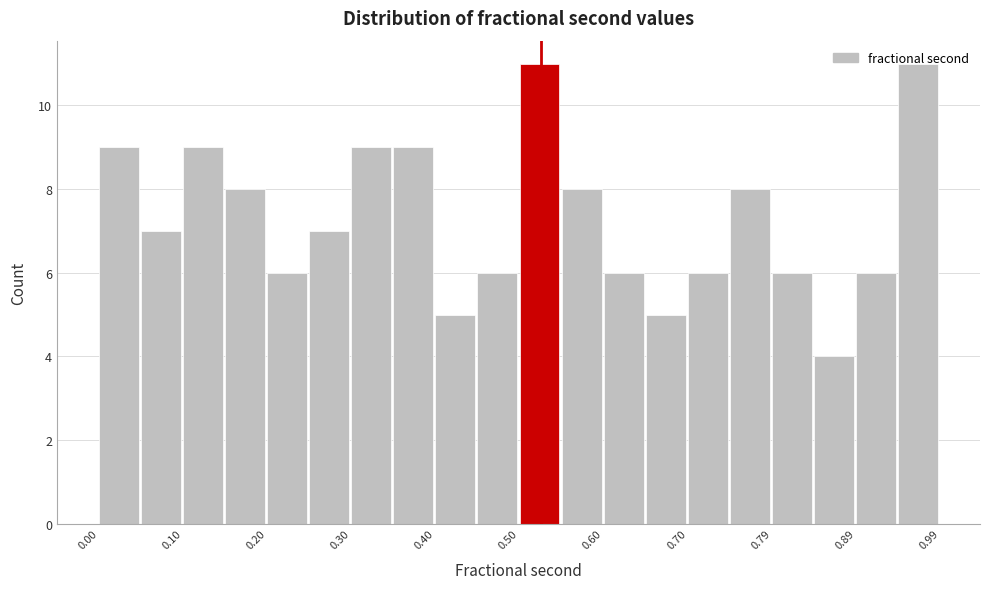

Reading left to right, transcribe this chart: for each bar, give the range it covers on the x-axis and its height. Neither the bar edges nor the heights are printed on the chart, so give them approximately, as read against the axes.

0.00 to 0.05: 9
0.05 to 0.10: 7
0.10 to 0.15: 9
0.15 to 0.20: 8
0.20 to 0.25: 6
0.25 to 0.30: 7
0.30 to 0.35: 9
0.35 to 0.40: 9
0.40 to 0.45: 5
0.45 to 0.50: 6
0.50 to 0.55: 11
0.55 to 0.60: 8
0.60 to 0.65: 6
0.65 to 0.70: 5
0.70 to 0.75: 6
0.75 to 0.79: 8
0.79 to 0.84: 6
0.84 to 0.89: 4
0.89 to 0.94: 6
0.94 to 0.99: 11